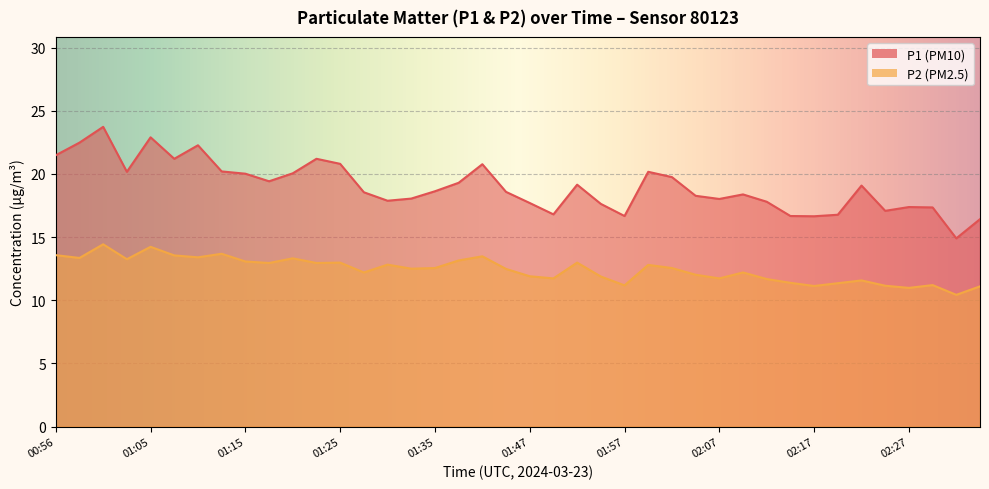

What is the difference between the maximum and minimum values in the P2 series?

4.0